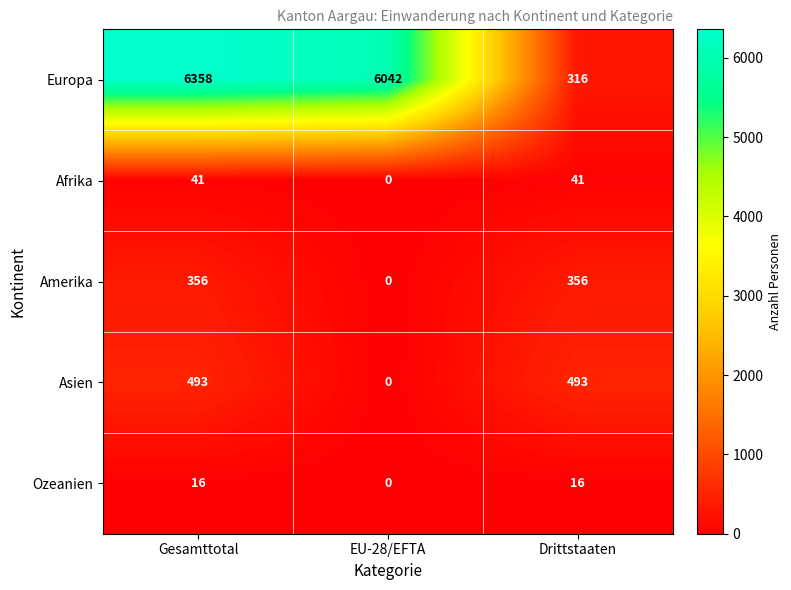

How many distinct data groups are displayed?

5